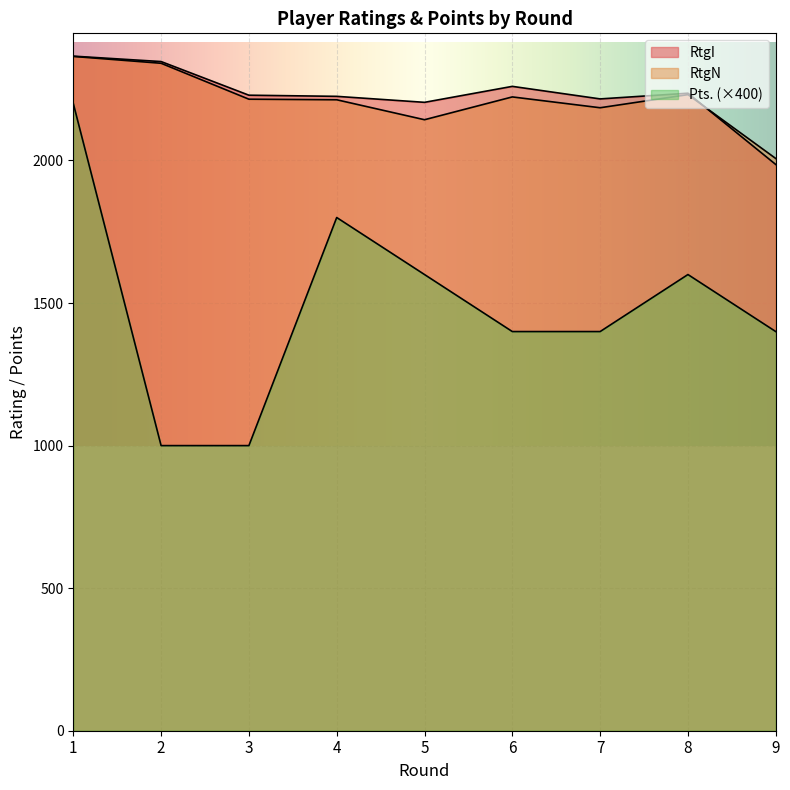

What is the average value of the RtgI series?

2230